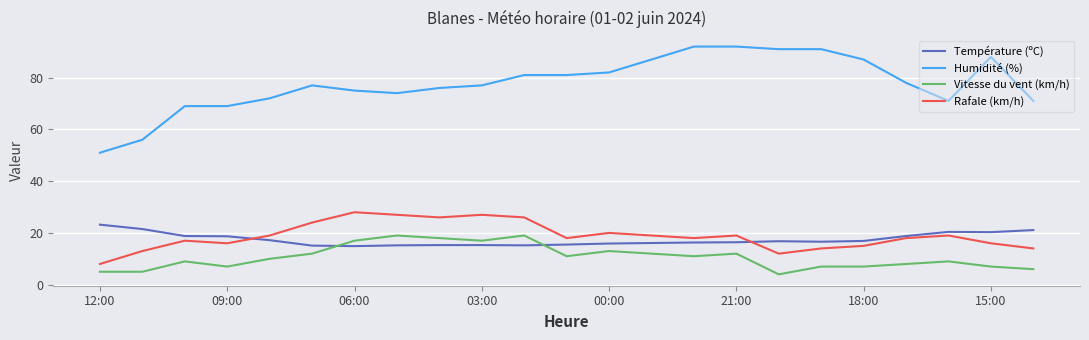

Does the chart display data point markers on the line(s)?

No